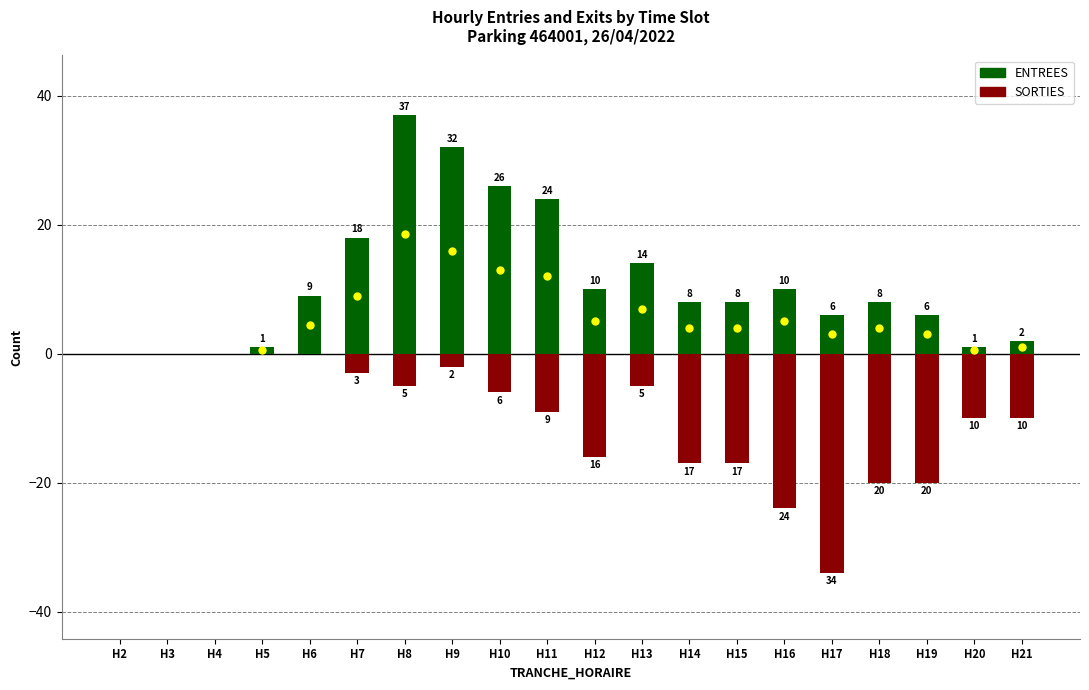

What is the greatest value displayed?

37